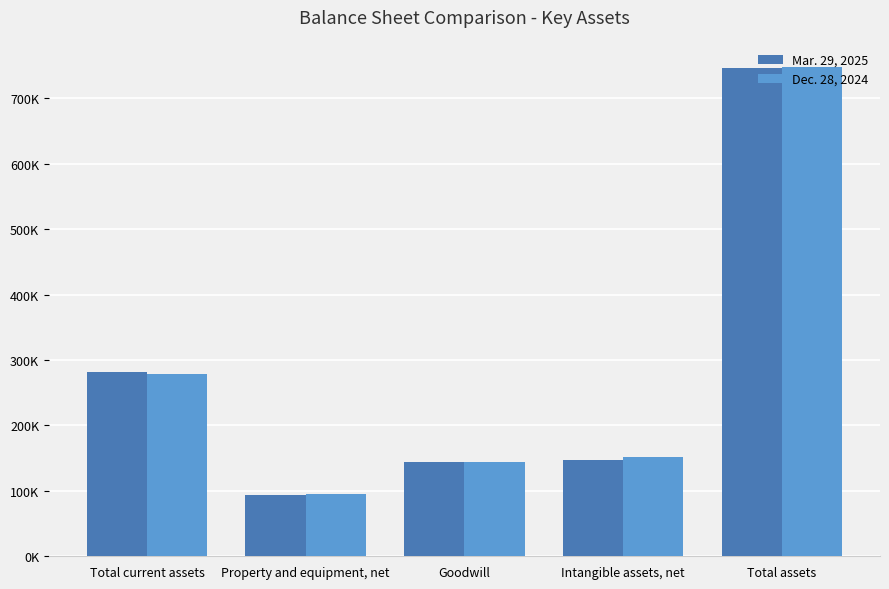

What is the label of the 5th bar from the right?

Total current assets